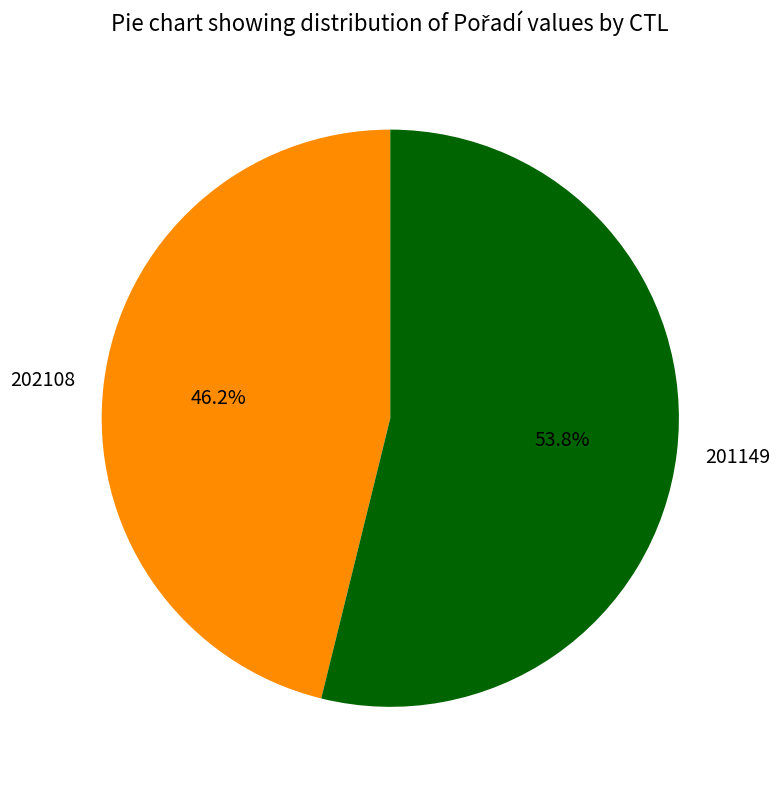

The 202108 slice represents 46% of the pie. True or false?

True